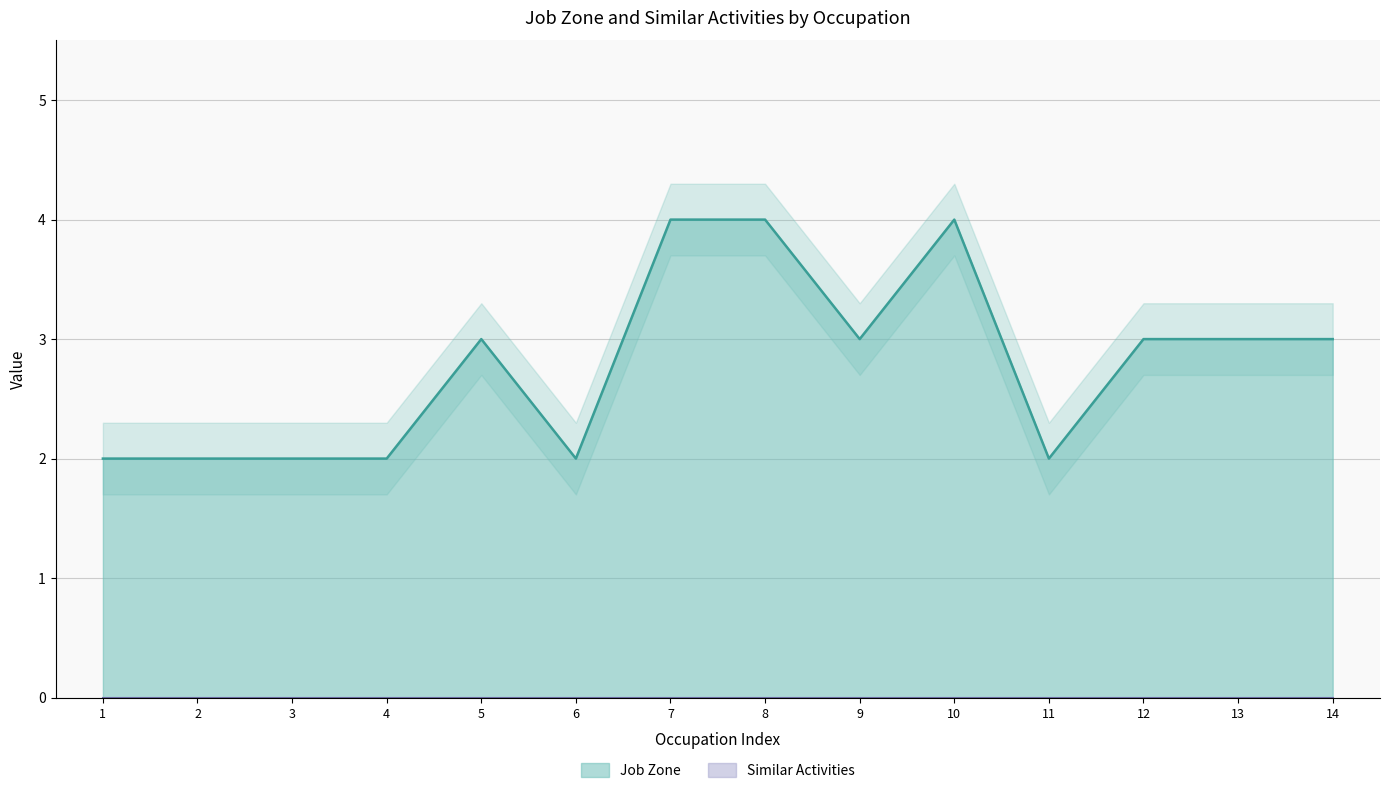

The Job Zone series shows 2 at 4. True or false?

True